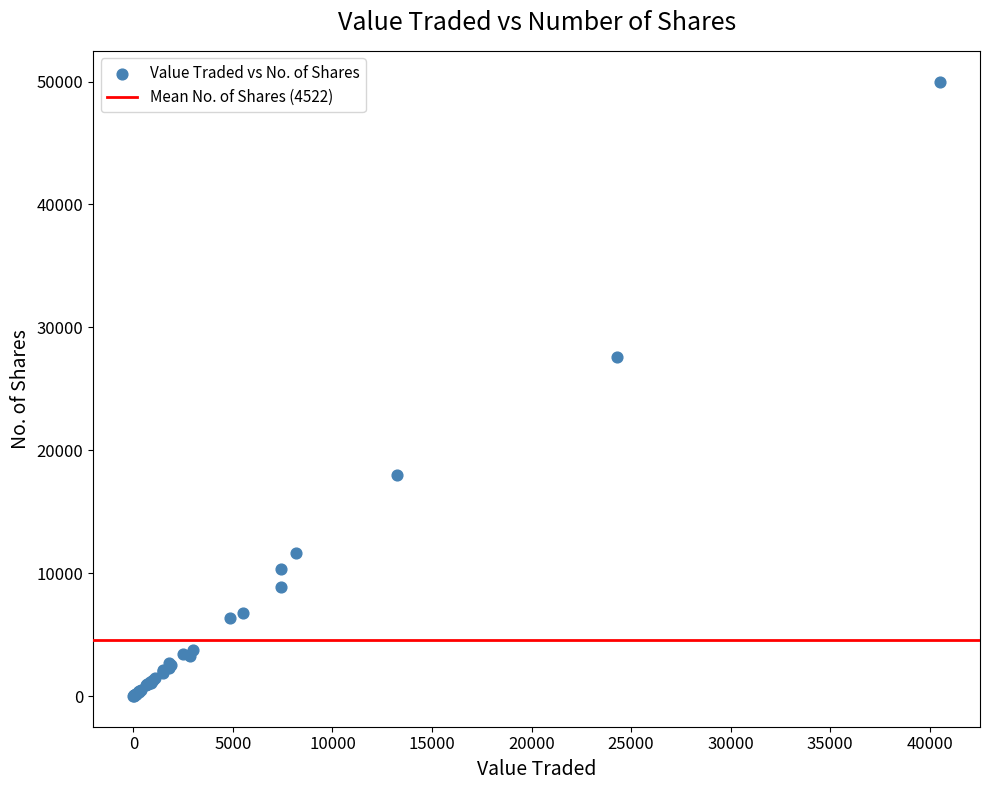

What Y value in the scatter plot is closest to 25003?

27571